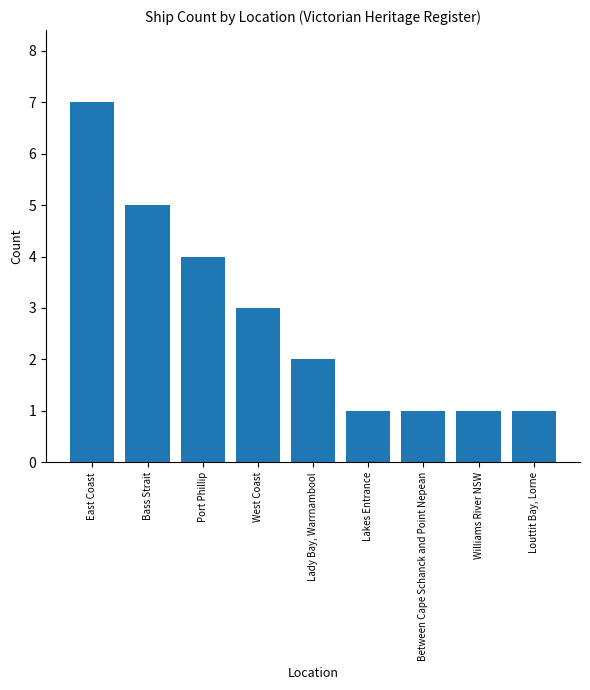

What position from the right is Lakes Entrance?

4